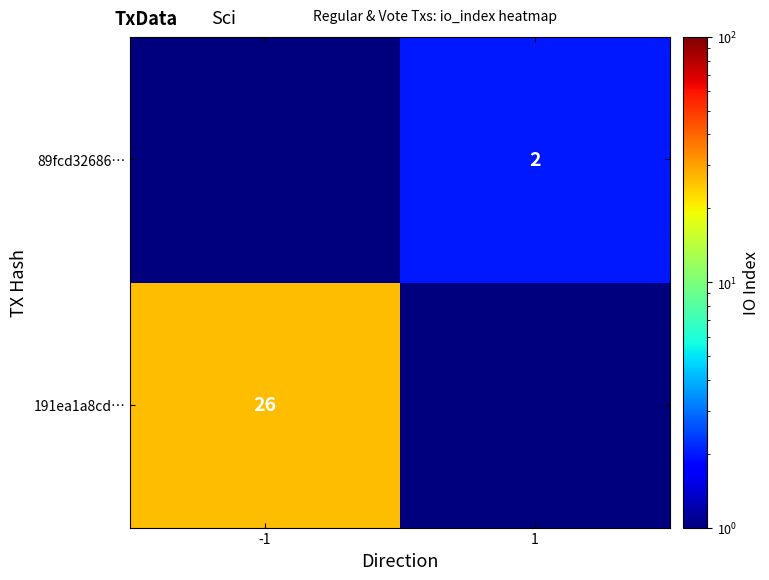

Is it true that 191ea1a8cd… equals 37.5 at -1?

False